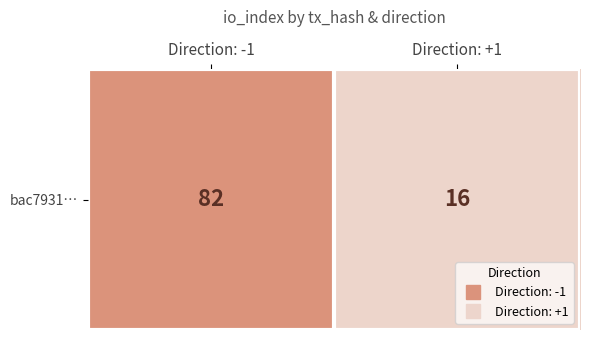

What is the smallest value displayed?

16